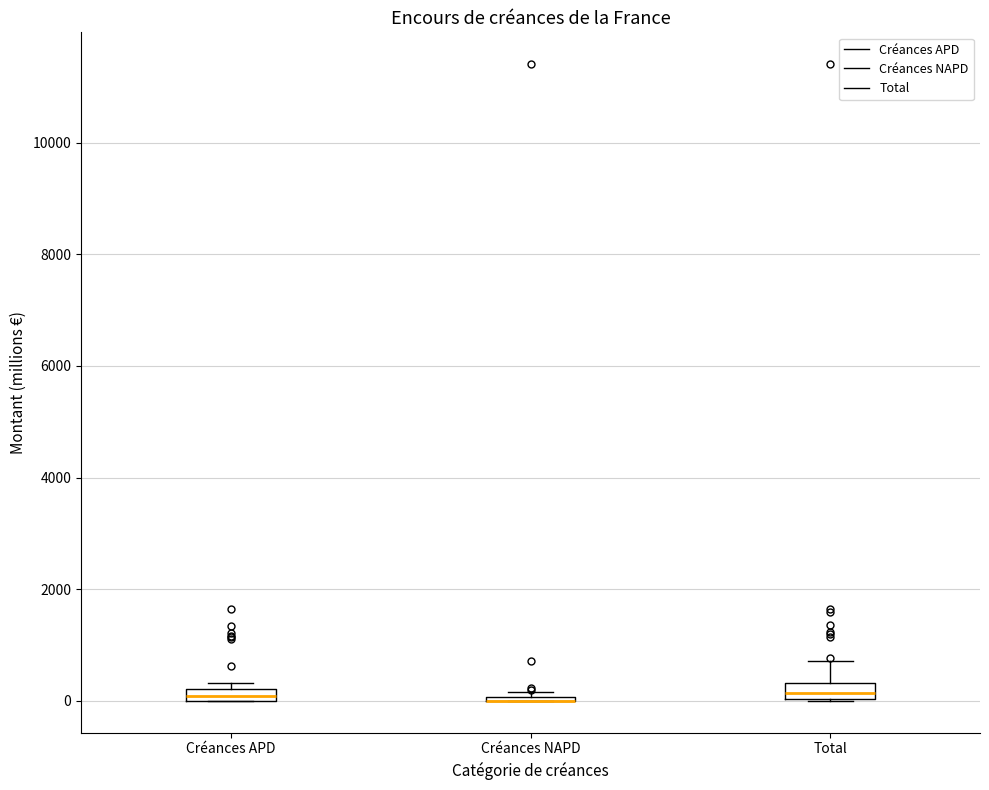

Where is the lower edge of the box for Créances APD on the y-axis? The values are not printed on the chart, so give them approximately, as read against the axis.

0